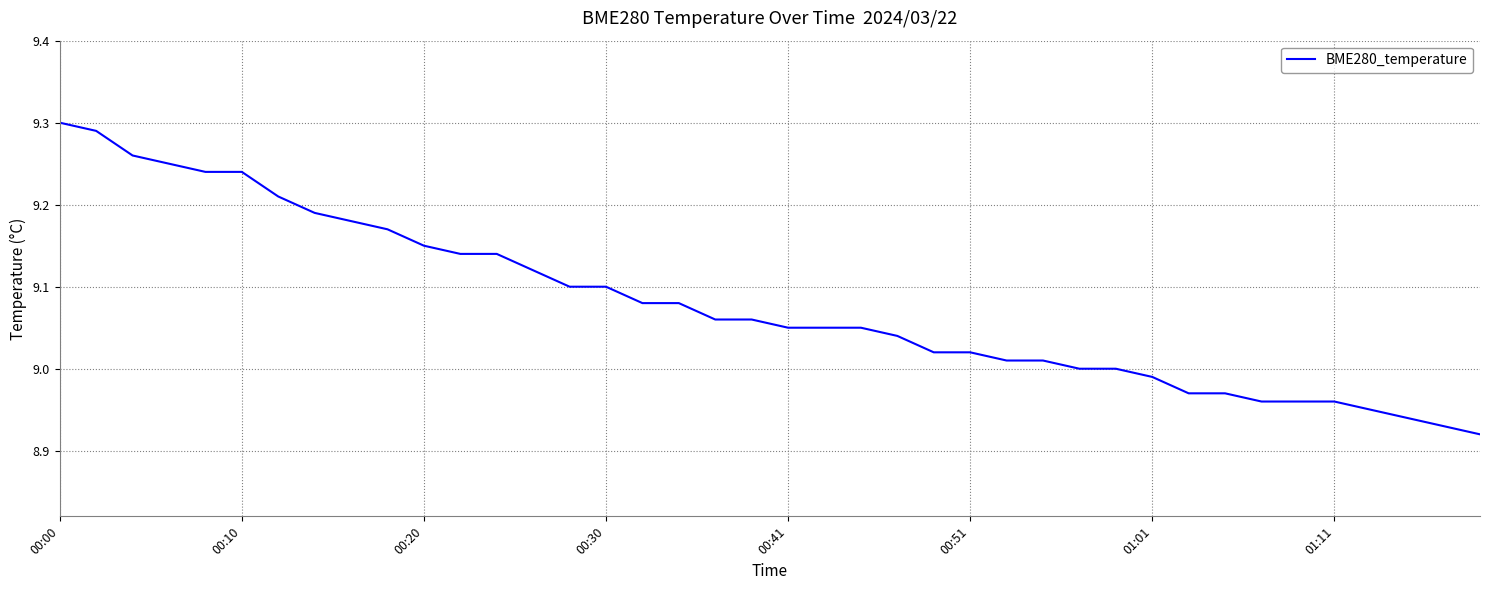

What is the difference between the maximum and minimum values?

0.4